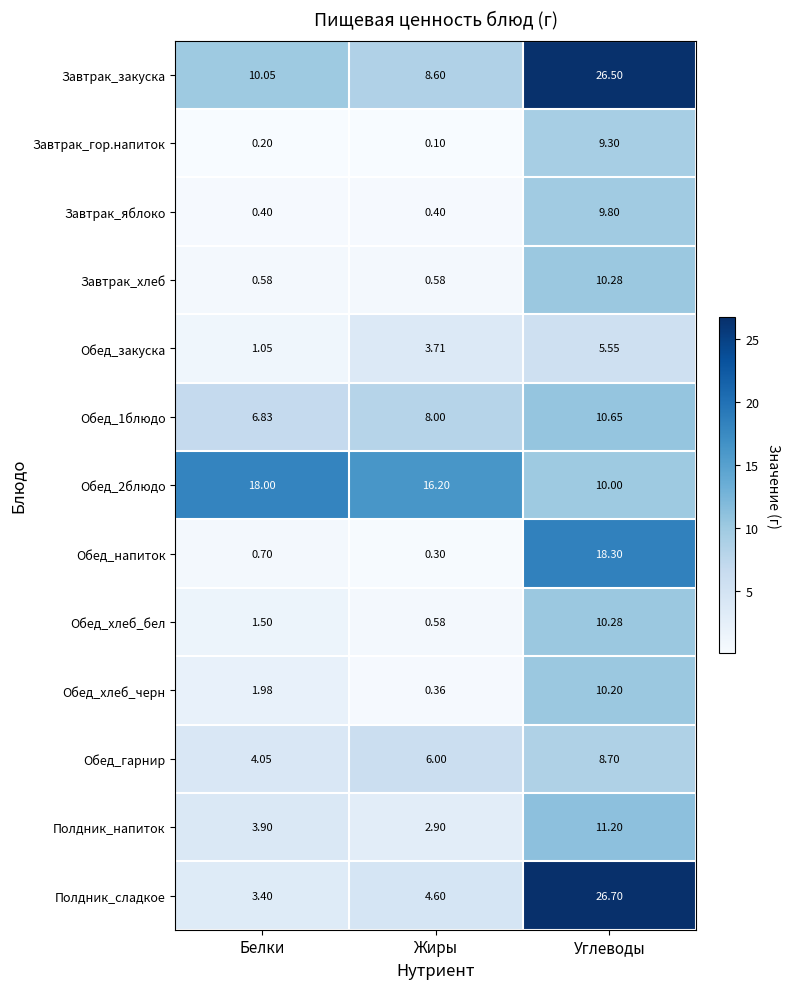

How many values in the Обед_1блюдо series are below 8?

1